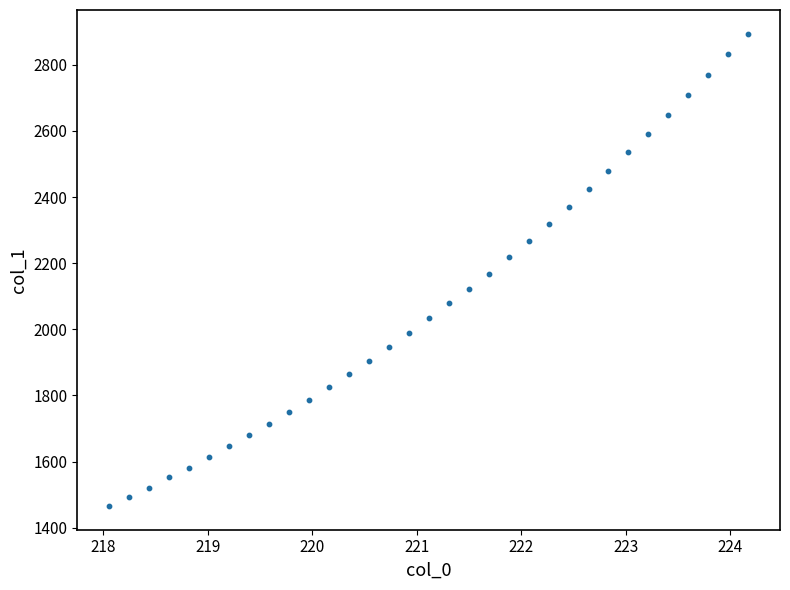

What is the range of X values (max minus min)?

6.1